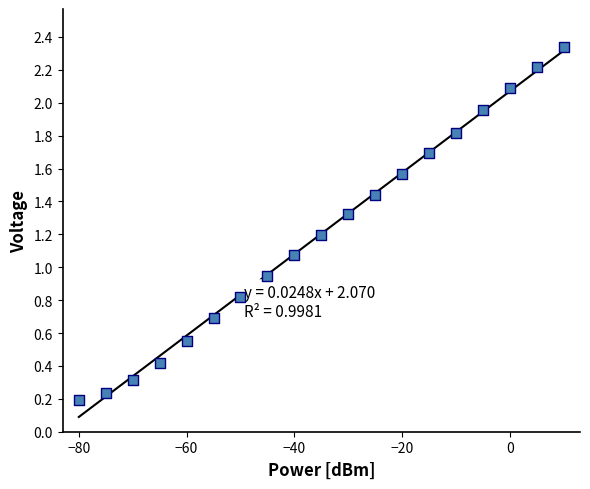

What is the range of X values (max minus min)?

90.0